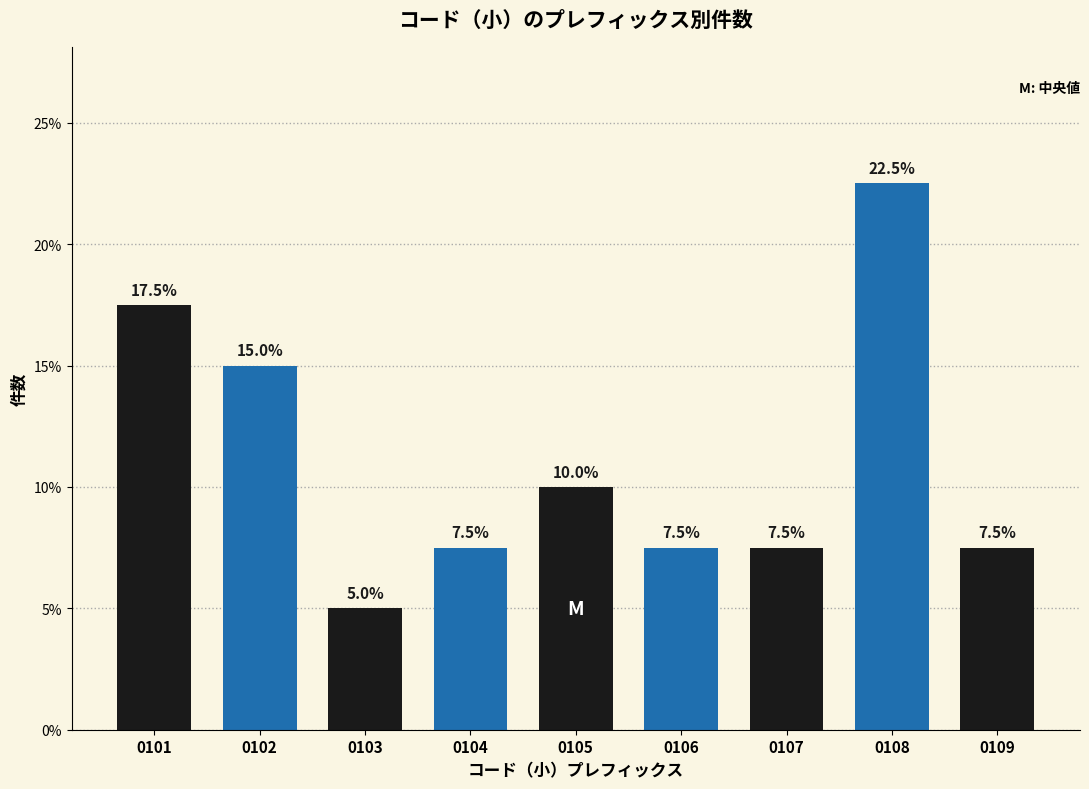

Reading left to right, list all the values displayed in this chart.

17.5	15.0	5.0	7.5	10.0	7.5	7.5	22.5	7.5